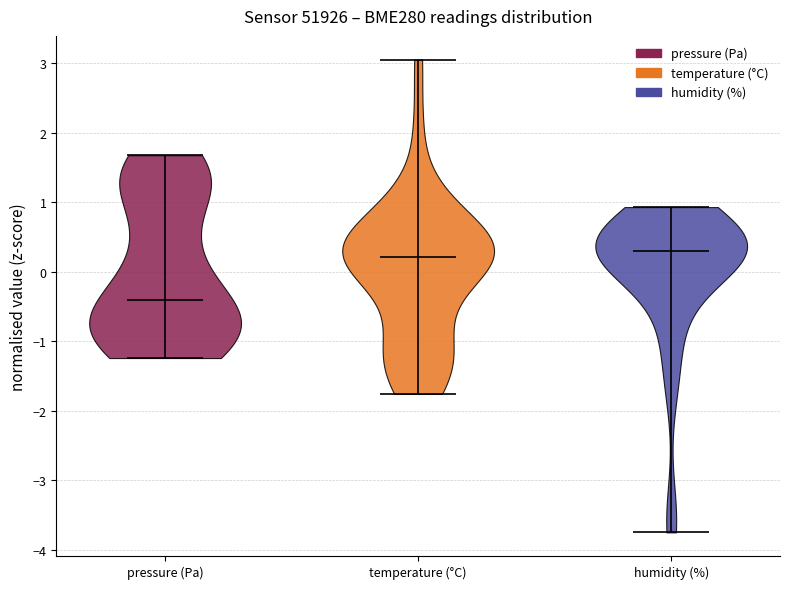

Reading left to right, read every violin against the y-axis: where its median line is, and the lowest and highest points it reaches. The values are not printed on the chart, so give them approximately, as read against the axis.

pressure (Pa): median line -0.4, lowest point -1.2, highest point 1.7
temperature (°C): median line 0.2, lowest point -1.8, highest point 3.1
humidity (%): median line 0.3, lowest point -3.7, highest point 0.9